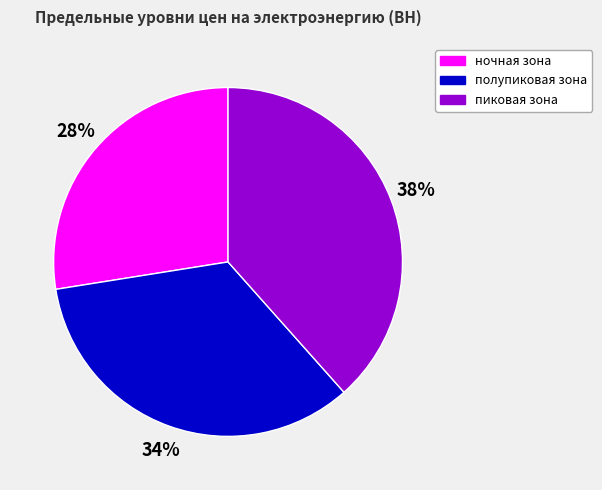

What percentage is the пиковая зона slice, to the nearest percent?

38%